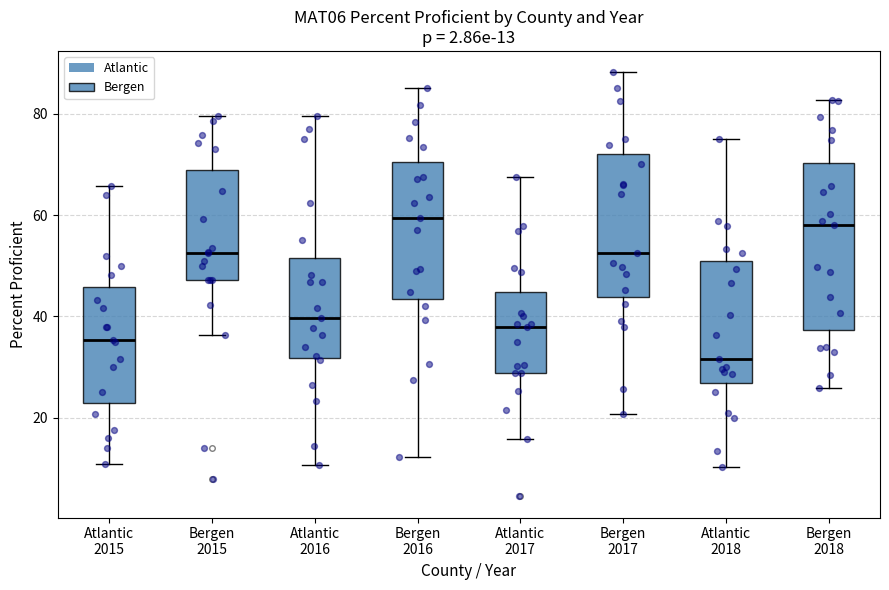

Which box has the lowest median line?

Atlantic 2018